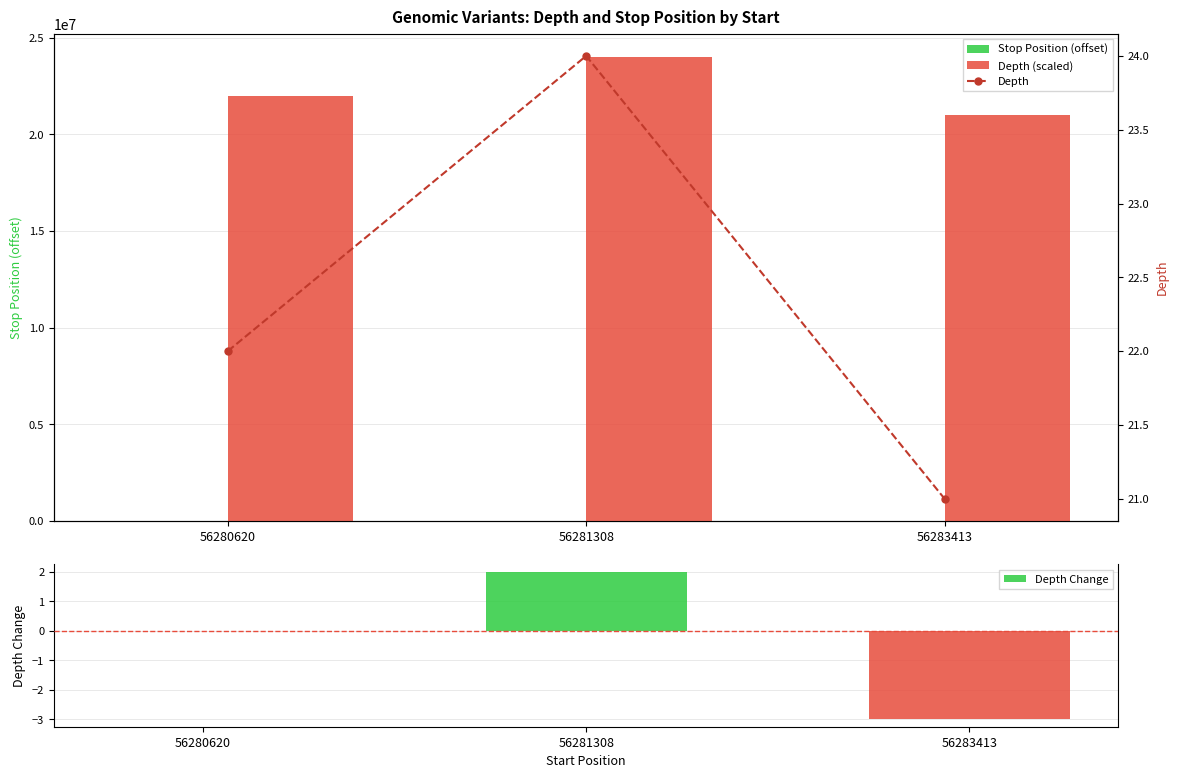

Reading right to left, what are all the values shown in this chart?

Stop Position (offset): 56283413=2793	56281308=688	56280620=0
Depth (scaled): 56283413=21000000	56281308=24000000	56280620=22000000
Depth Change: 56283413=-3	56281308=2	56280620=0
Depth: 56283413=21	56281308=24	56280620=22